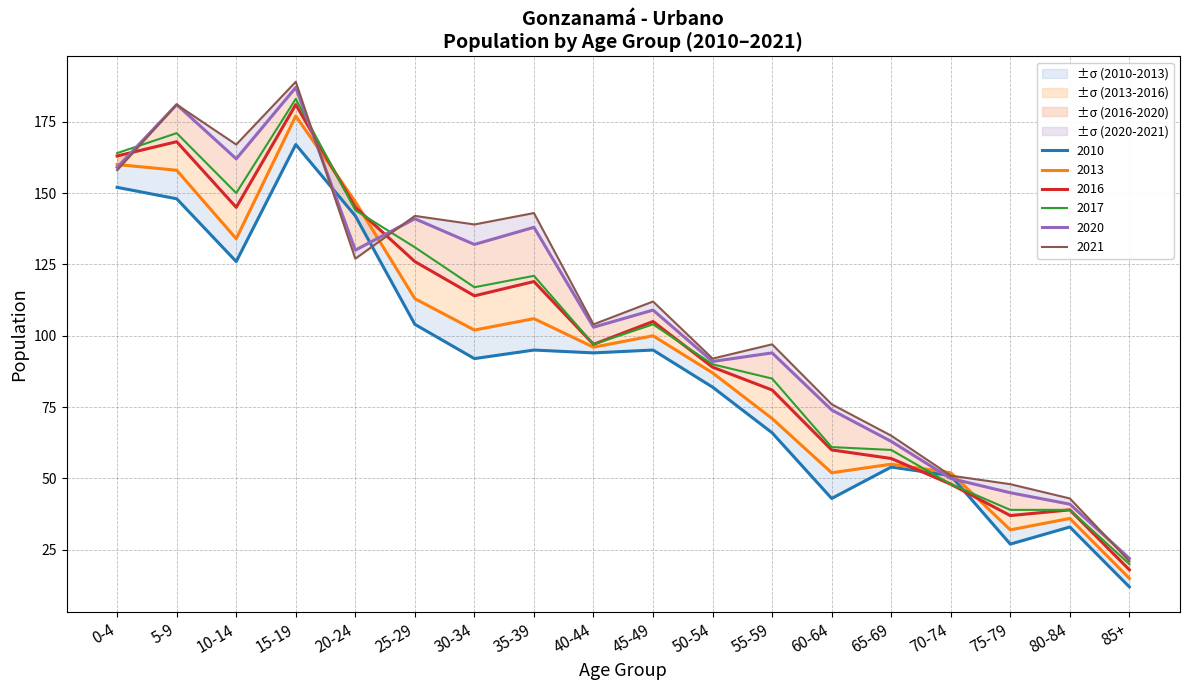

List the labels in order of 2017 value, largest first.

15-19, 5-9, 0-4, 10-14, 20-24, 25-29, 35-39, 30-34, 45-49, 40-44, 50-54, 55-59, 60-64, 65-69, 70-74, 75-79, 80-84, 85+